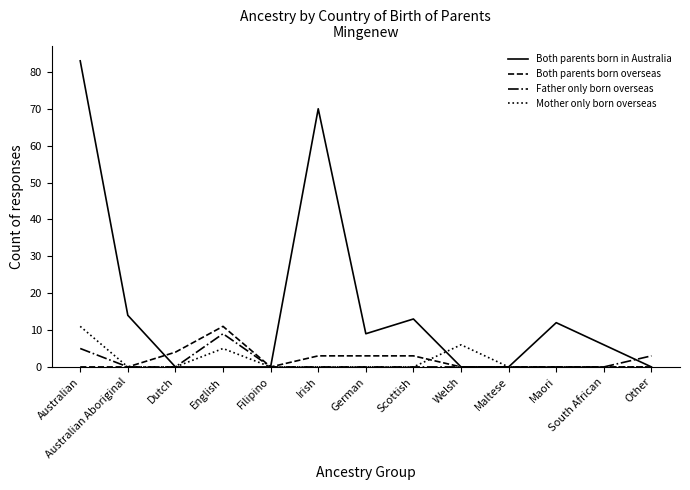

How many categories are shown in the chart?

13